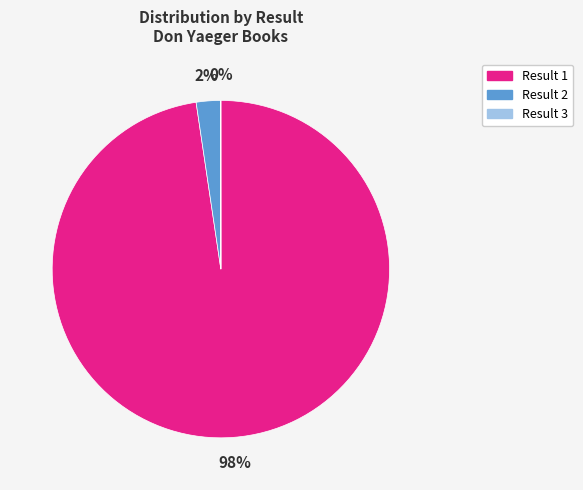

To the nearest percent, what is the average slice percentage?

33%